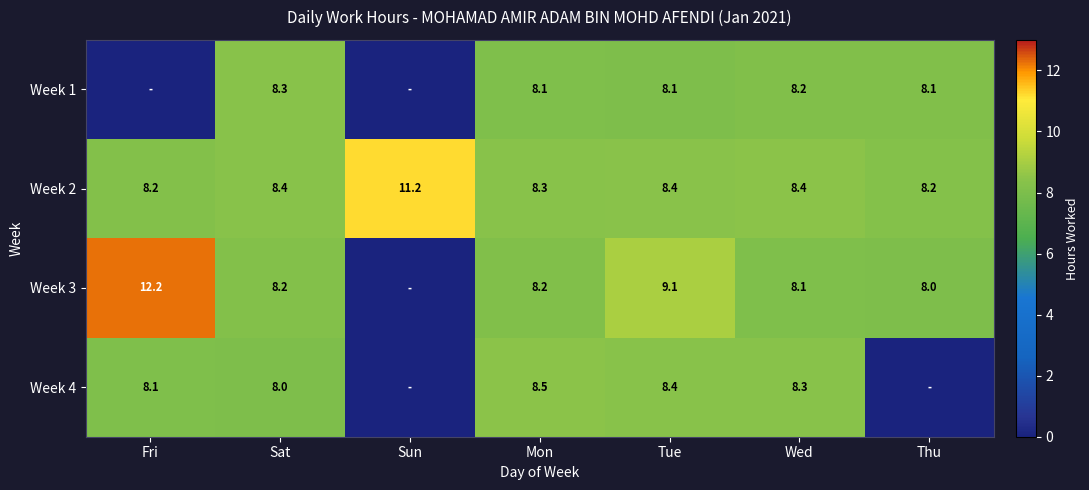

Between Sat and Tue, which series saw the biggest shift?

Week 3